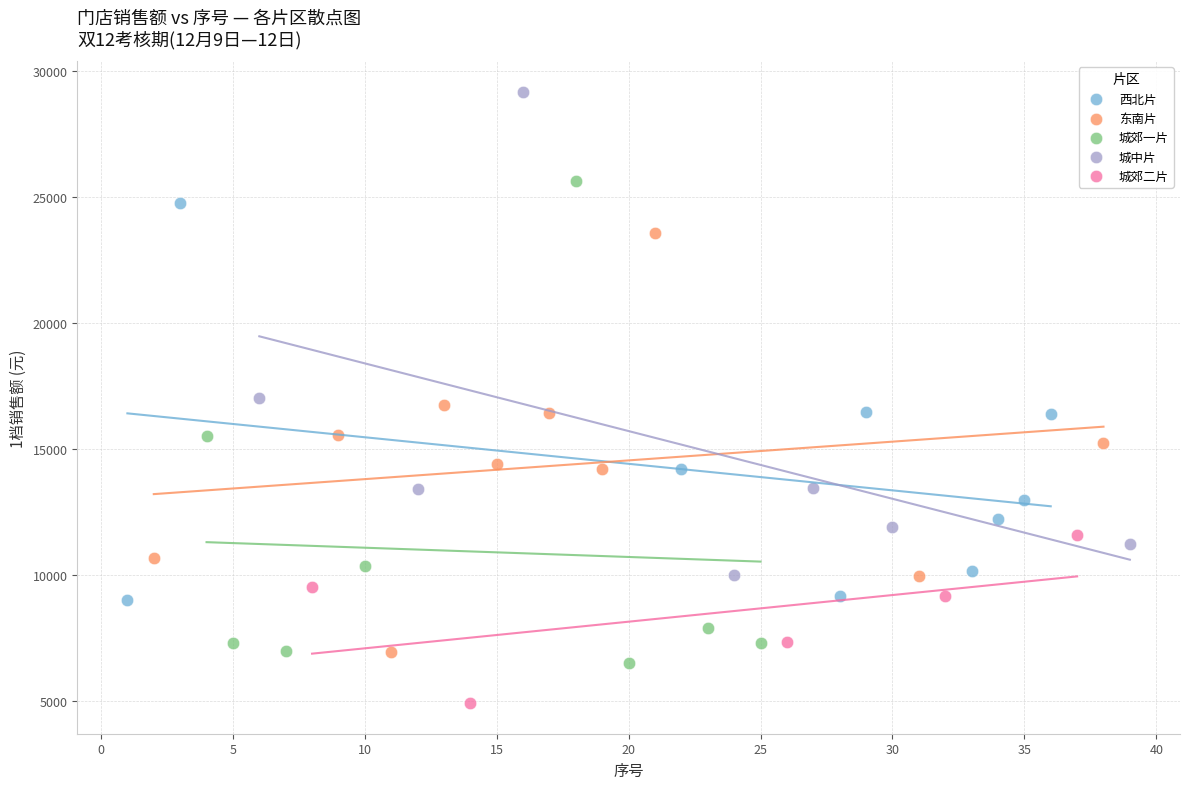

Which series reaches the maximum Y coordinate?

城中片